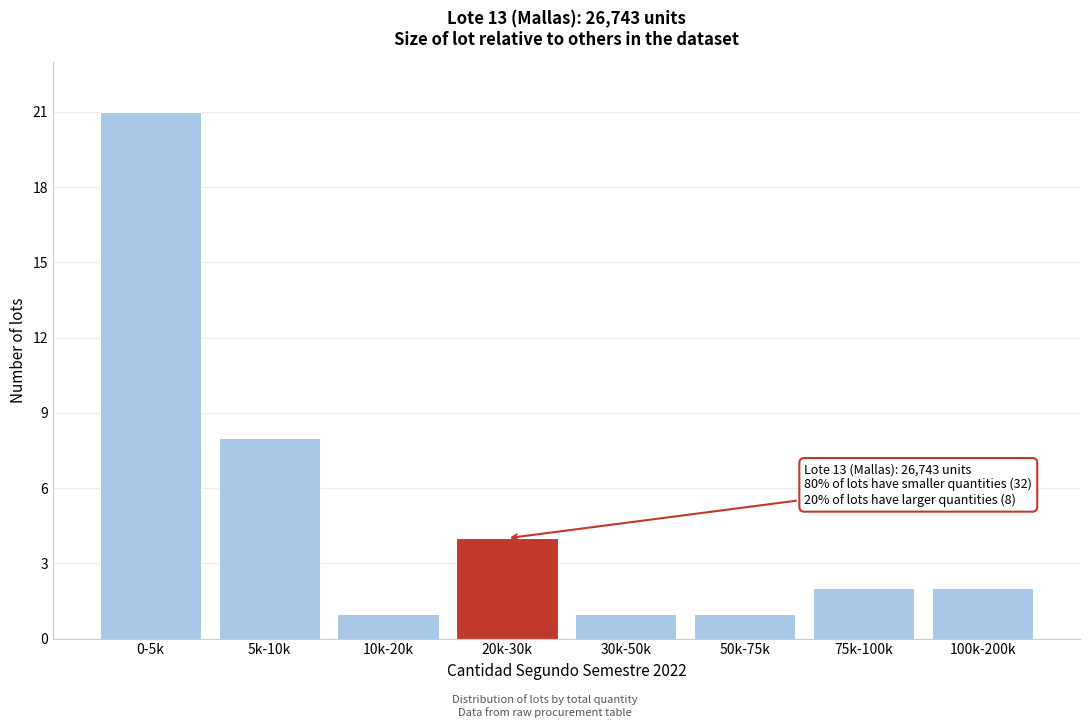

Reading left to right, list all the values displayed in this chart.

0-5k=21	5k-10k=8	10k-20k=1	20k-30k=4	30k-50k=1	50k-75k=1	75k-100k=2	100k-200k=2